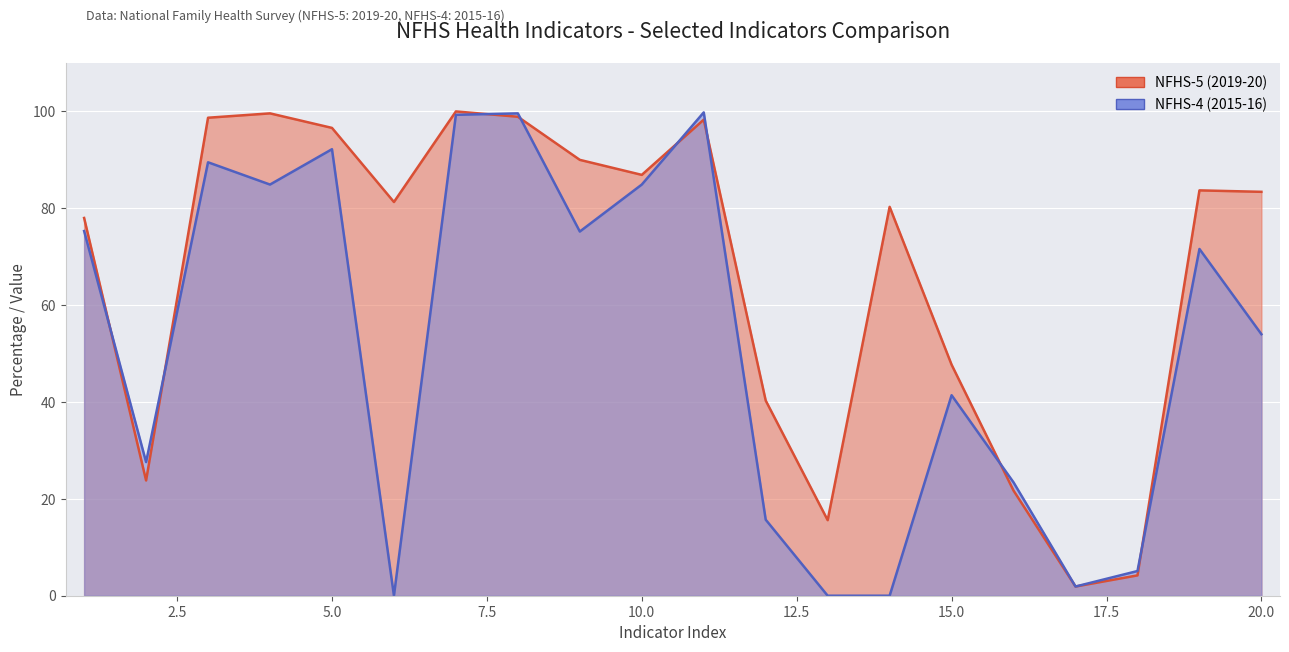

Read the NFHS-5 (2019-20) value at 7.

100.0